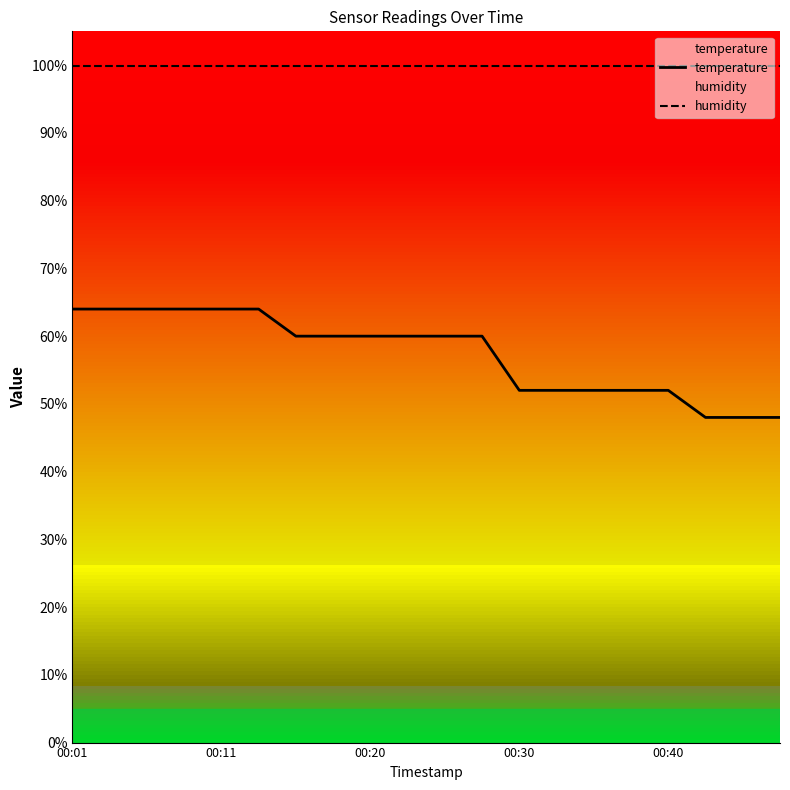

List the series in order of their overall mean, highest first.

humidity, temperature